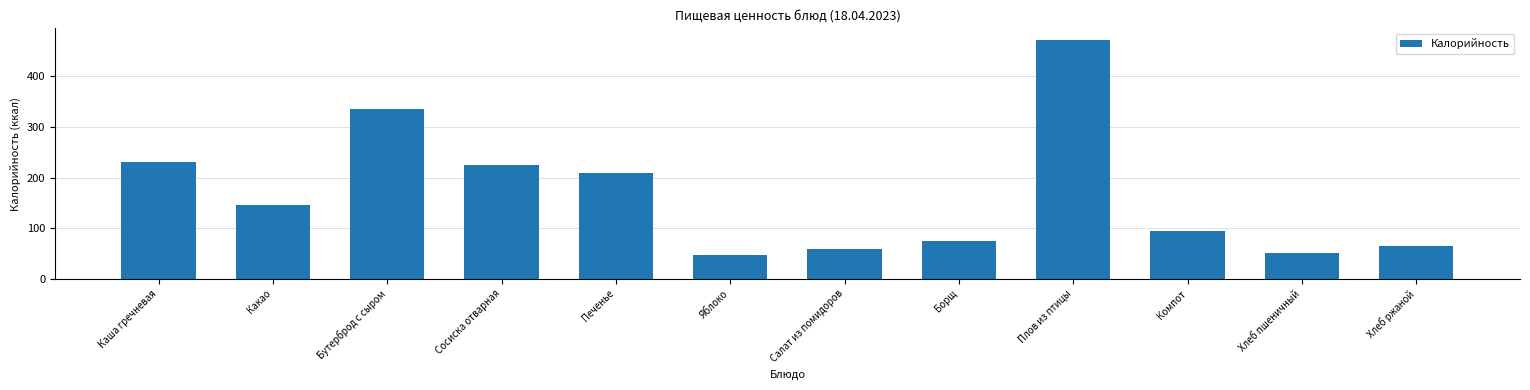

List the labels in order of value, largest first.

Плов из птицы, Бутерброд с сыром, Каша гречневая, Сосиска отварная, Печенье, Какао, Компот, Борщ, Хлеб ржаной, Салат из помидоров, Хлеб пшеничный, Яблоко